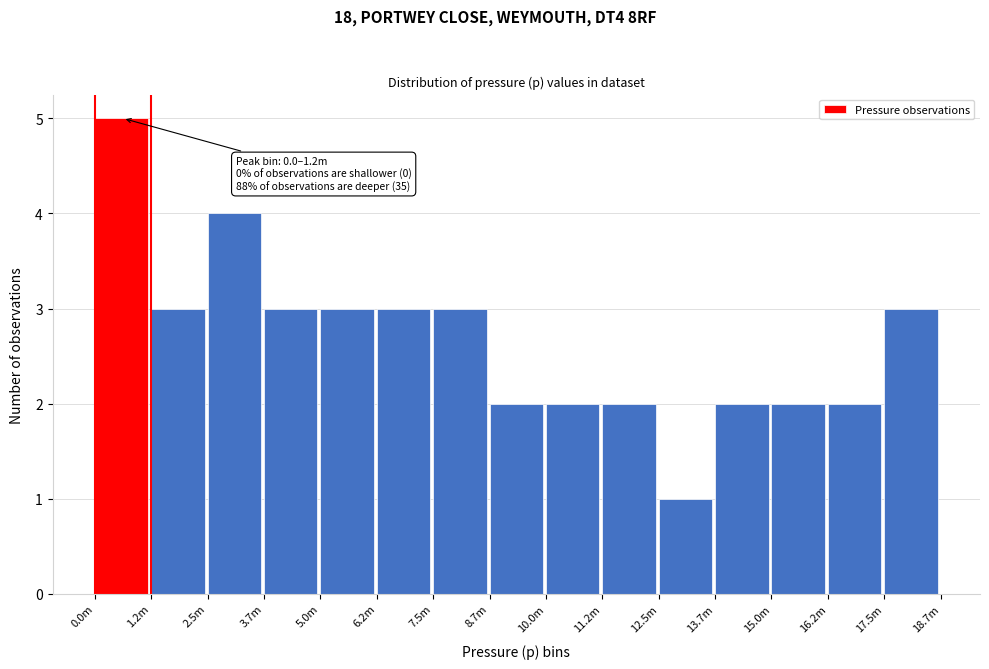

Reading left to right, transcribe all the data shown in this chart.

5	3	4	3	3	3	3	2	2	2	1	2	2	2	3